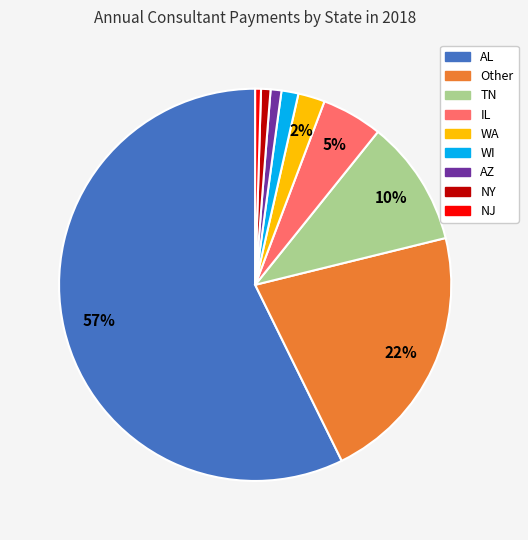

To the nearest percent, what is the average slice percentage?

11%